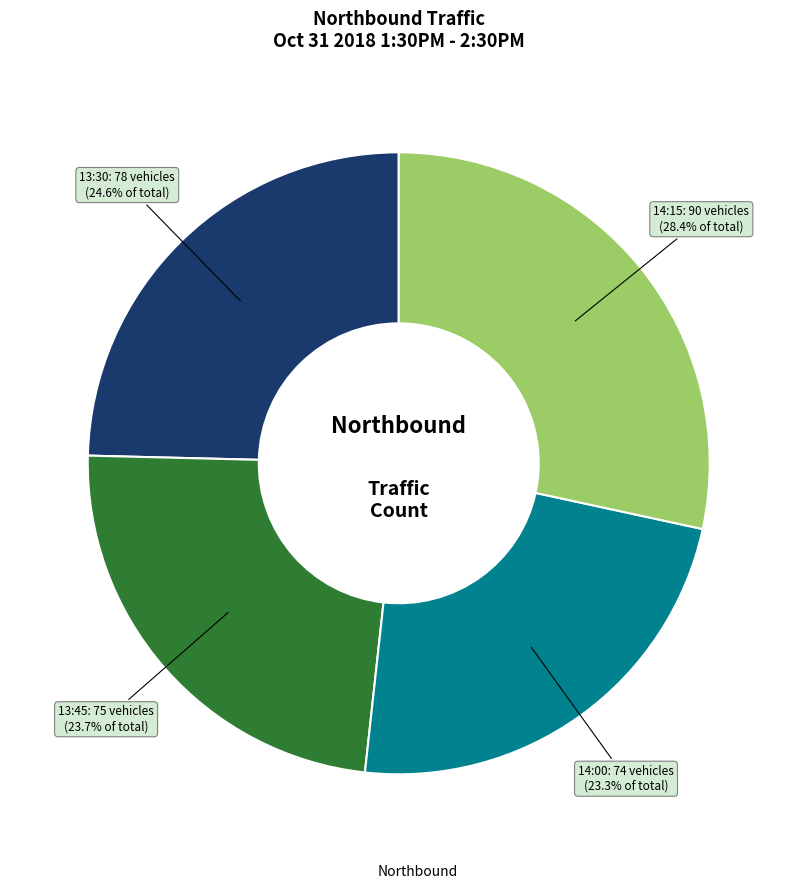

Is there any slice that represents more than half of the pie?

No